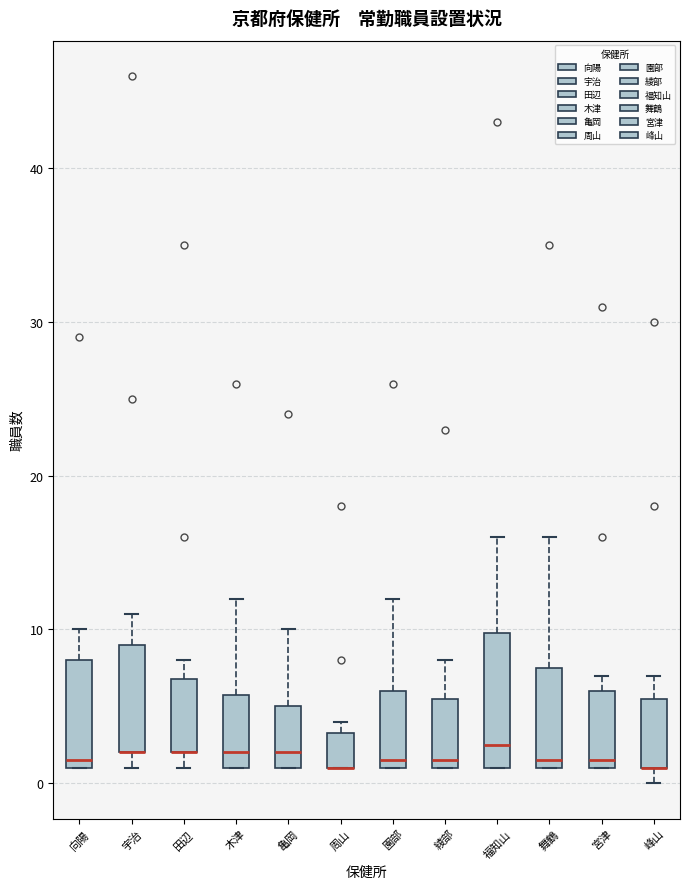

Comparing the boxes themselves (not the whiskers), which one is the tallest?

福知山